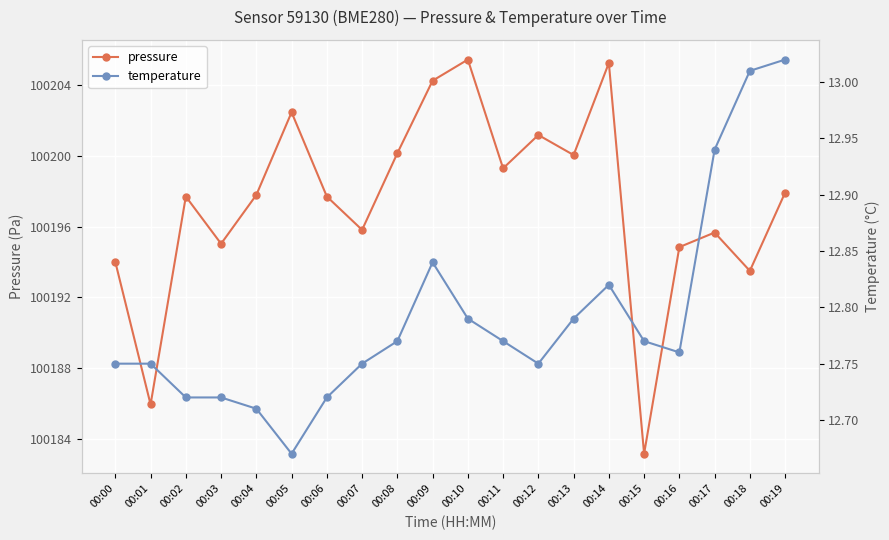

Where is the first local maximum for temperature?

00:09